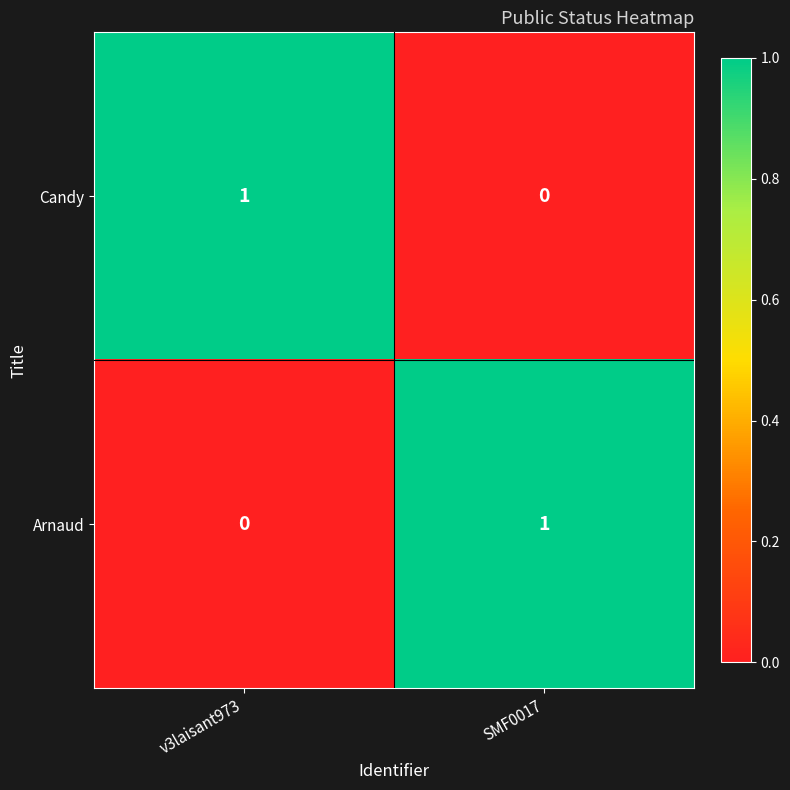

Where is Candy nearest to the value 0?

SMF0017